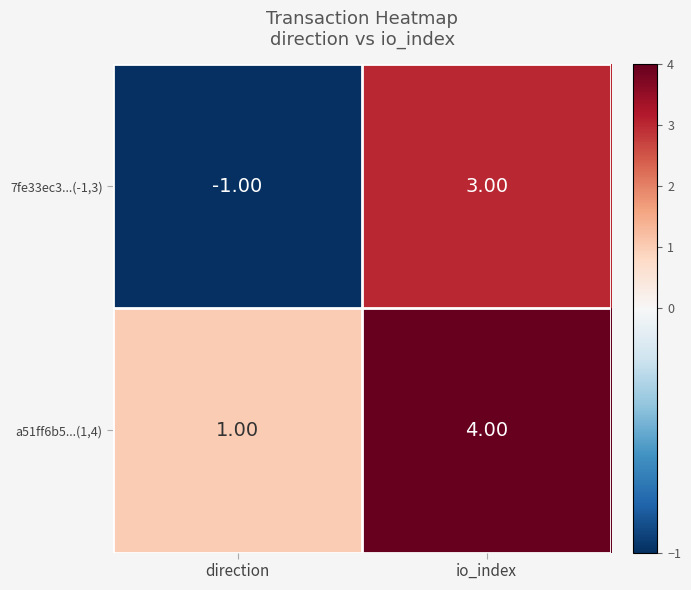

Between direction and io_index, which series saw the biggest shift?

7fe33ec3...(-1,3)